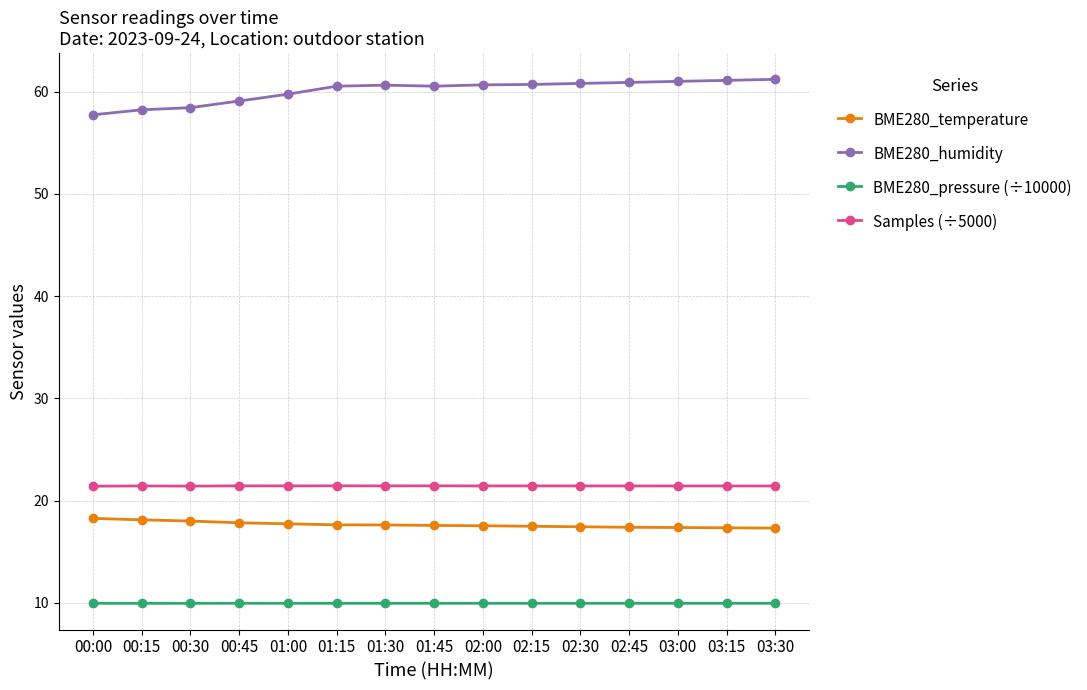

How many values in the BME280_humidity series are below 60?

5